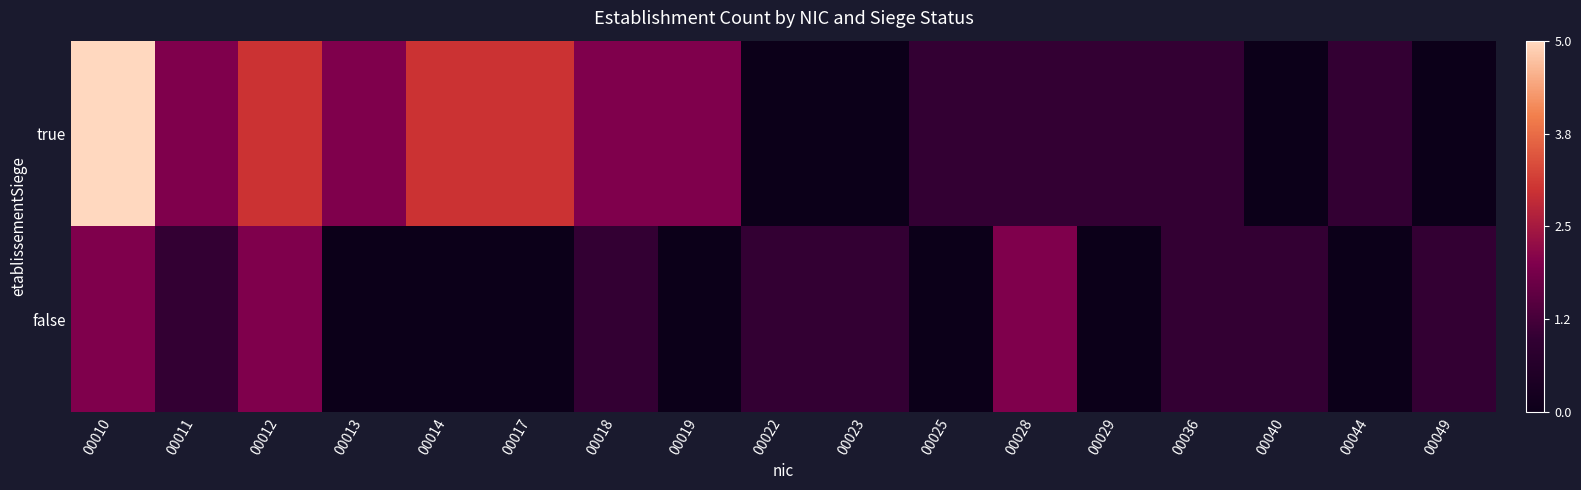

Reading right to left, list all the values displayed in this chart.

true: 00049=0.0	00044=0.2	00040=0.0	00036=0.2	00029=0.2	00028=0.2	00025=0.2	00023=0.0	00022=0.0	00019=0.4	00018=0.4	00017=0.6	00014=0.6	00013=0.4	00012=0.6	00011=0.4	00010=1.0
false: 00049=0.2	00044=0.0	00040=0.2	00036=0.2	00029=0.0	00028=0.4	00025=0.0	00023=0.2	00022=0.2	00019=0.0	00018=0.2	00017=0.0	00014=0.0	00013=0.0	00012=0.4	00011=0.2	00010=0.4